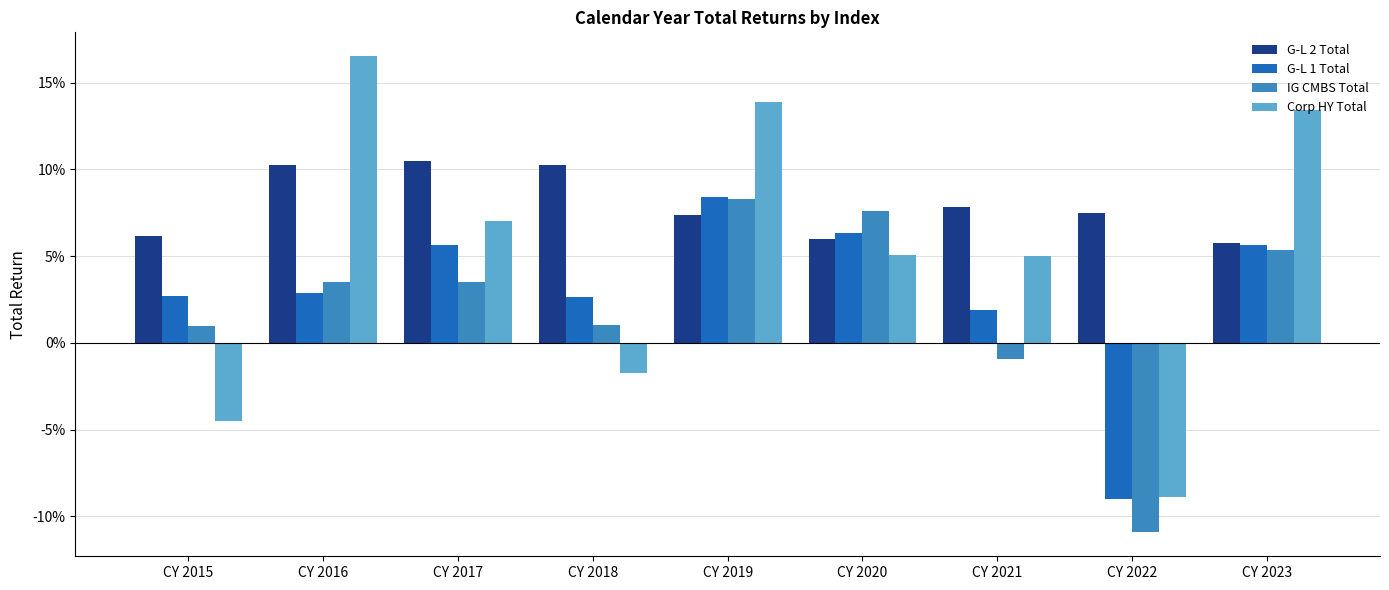

Are the bars horizontal?

No